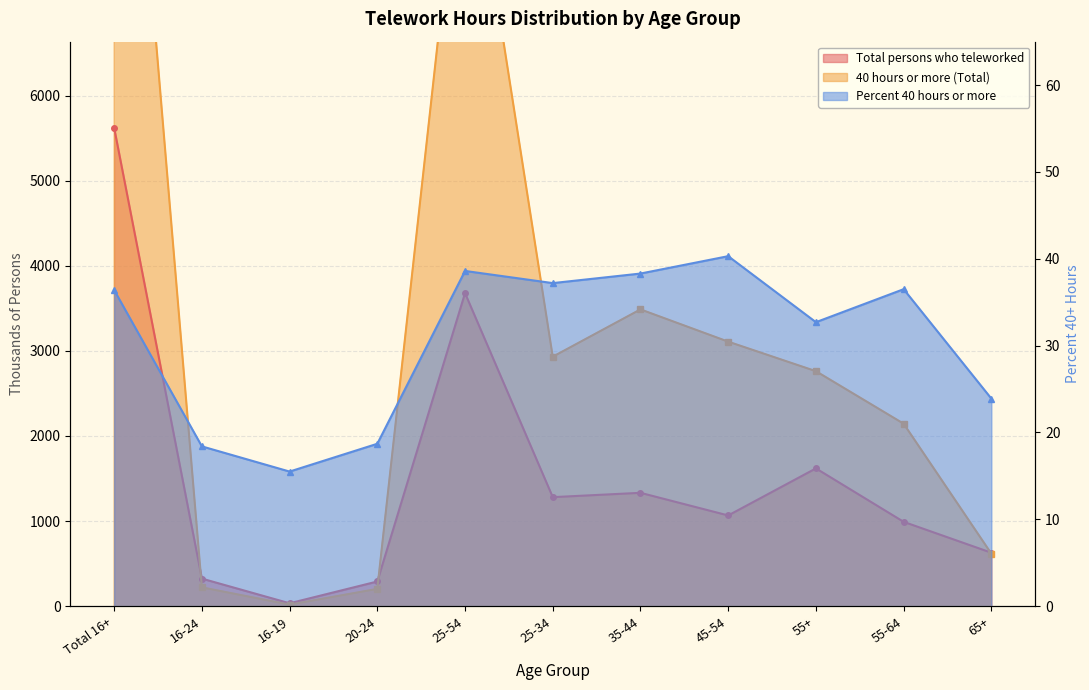

Reading right to left, list all the values displayed in this chart.

Total persons who teleworked: 628.0	991.0	1619.0	1066.0	1332.0	1281.0	3678.0	290.0	34.0	324.0	5621.0
40 hours or more (Total): 617.0	2144.0	2761.0	3108.0	3487.0	2931.0	9526.0	203.0	18.0	221.0	12508.0
Percent 40 hours or more: 23.9	36.5	32.7	40.3	38.3	37.2	38.6	18.7	15.5	18.4	36.4